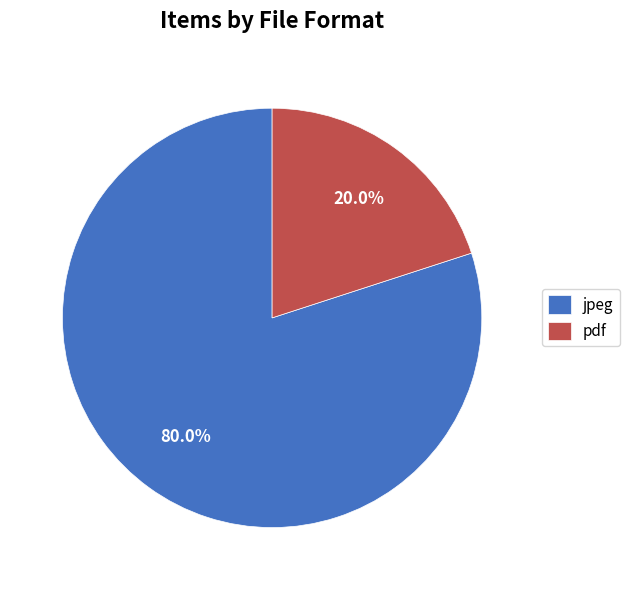

To the nearest percent, what is the average slice percentage?

50%